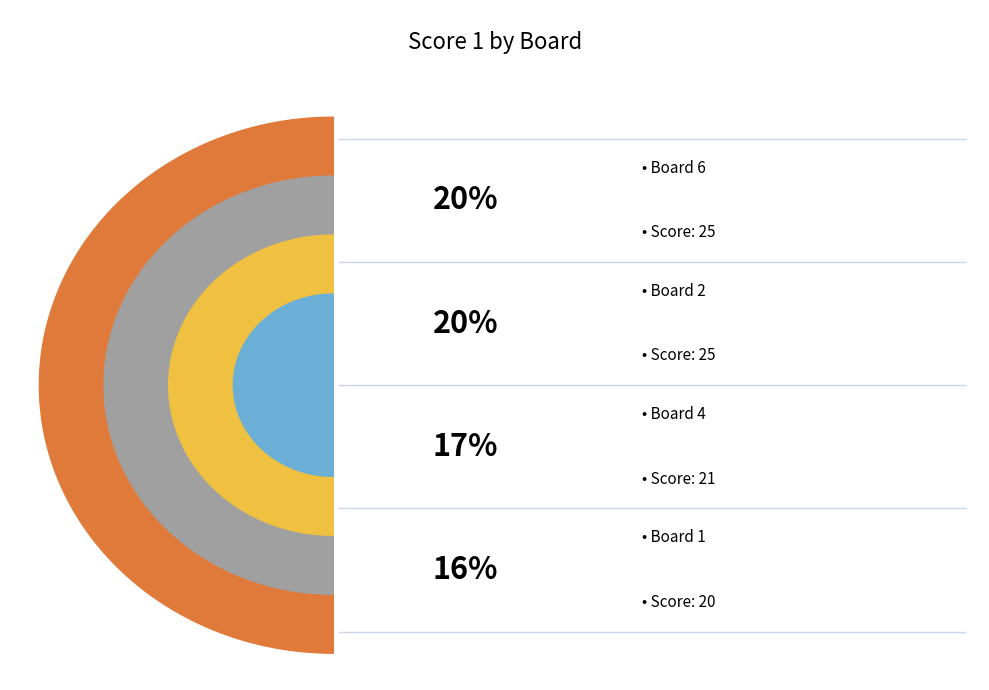

To the nearest percent, what percentage of the pie is Board 4?

17%